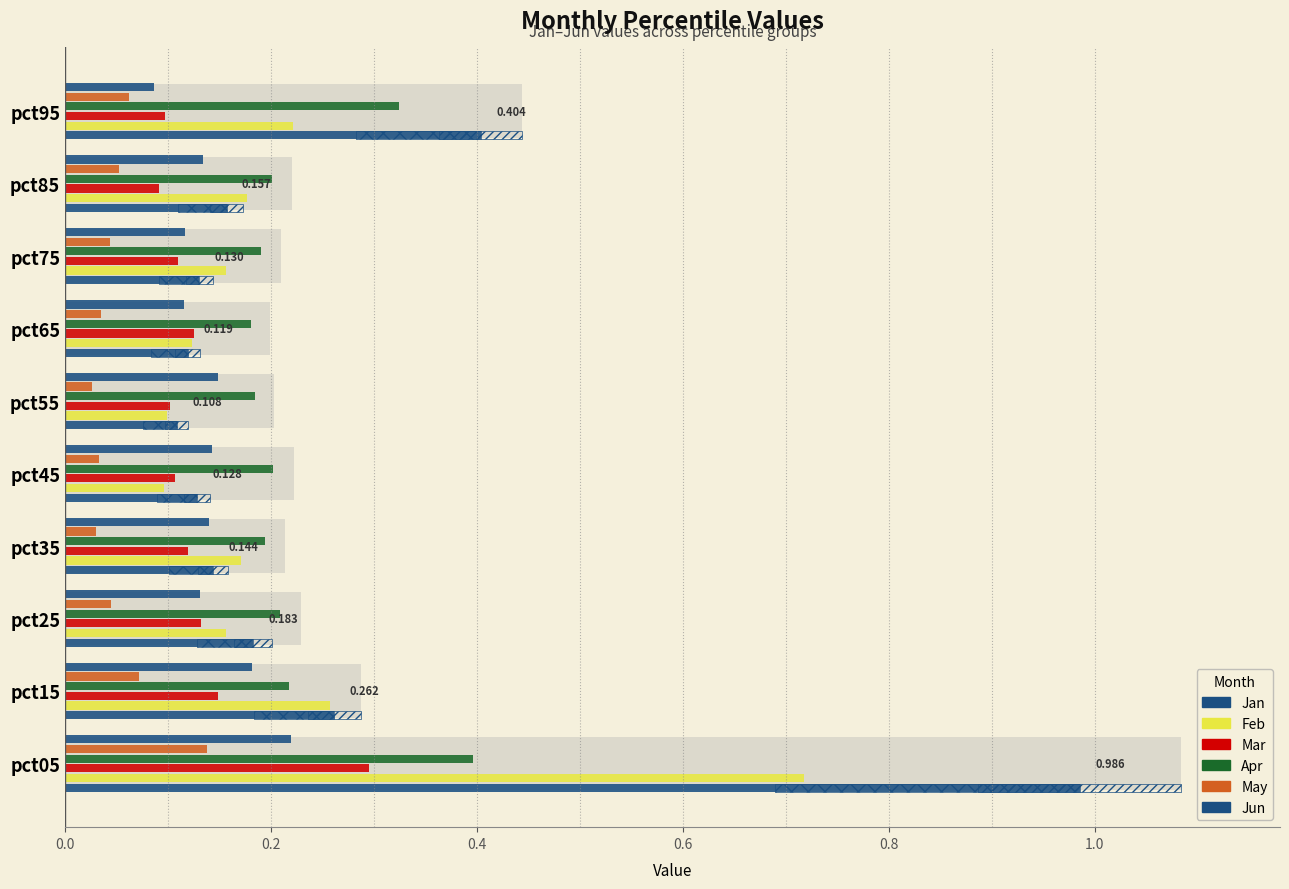

Which series has the largest total across all categories?

Jan